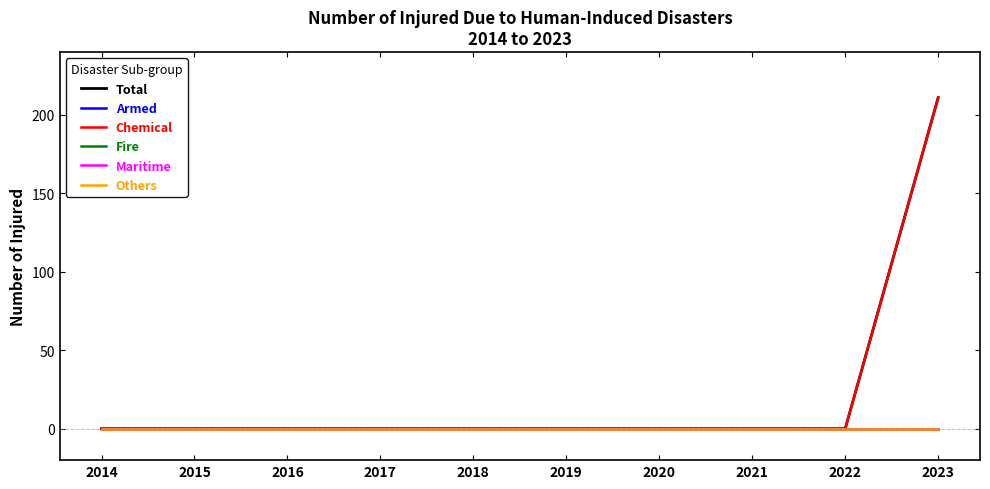

True or false: Chemical has more than 2 points higher than both neighbors.

False